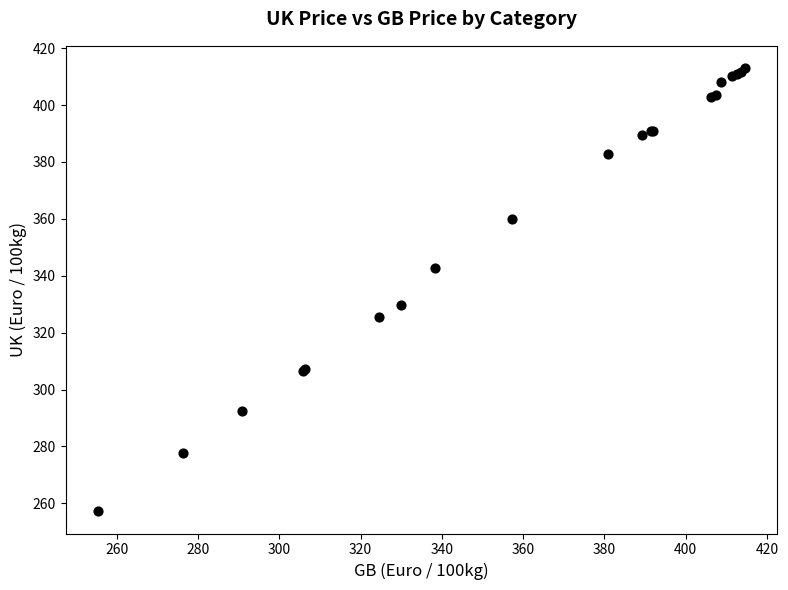

What Y value in the scatter plot is closest to 335?

329.7